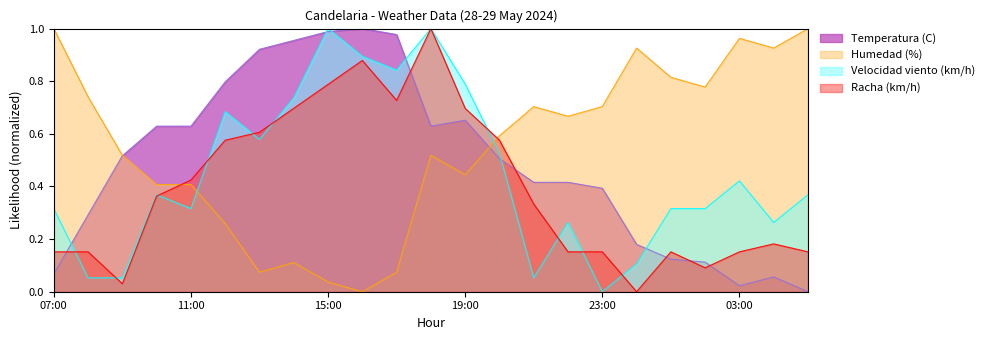

In Racha (km/h), how many points are lower than both neighbors (excluding endpoints)?

4